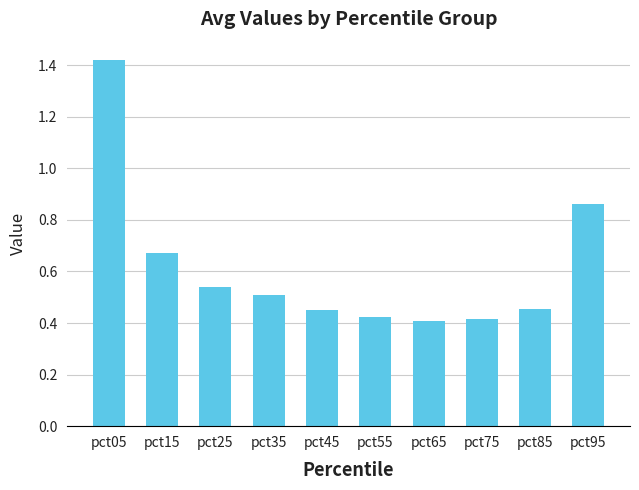

True or false: the data shows 0.5 at pct35.

True